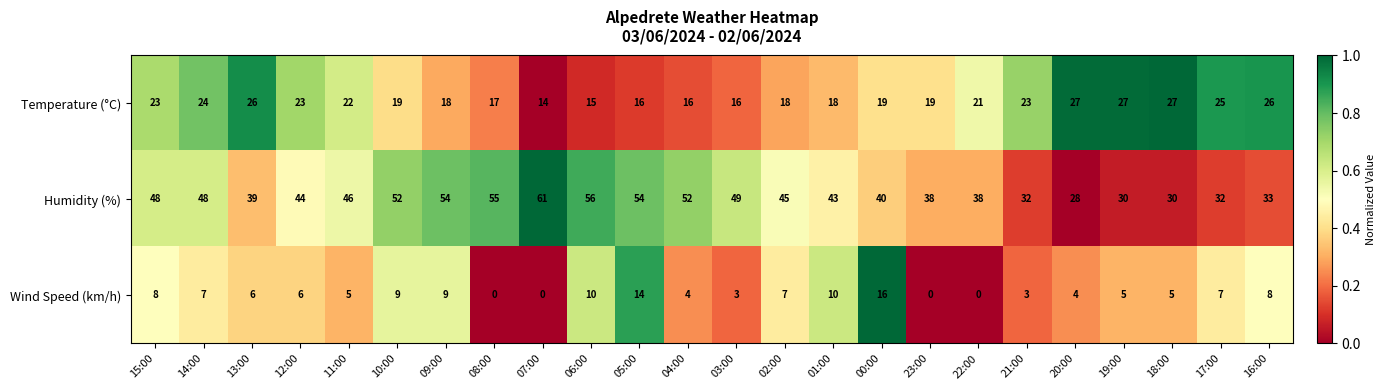

True or false: Humidity (%) has a value of 51 at 21:00.

False